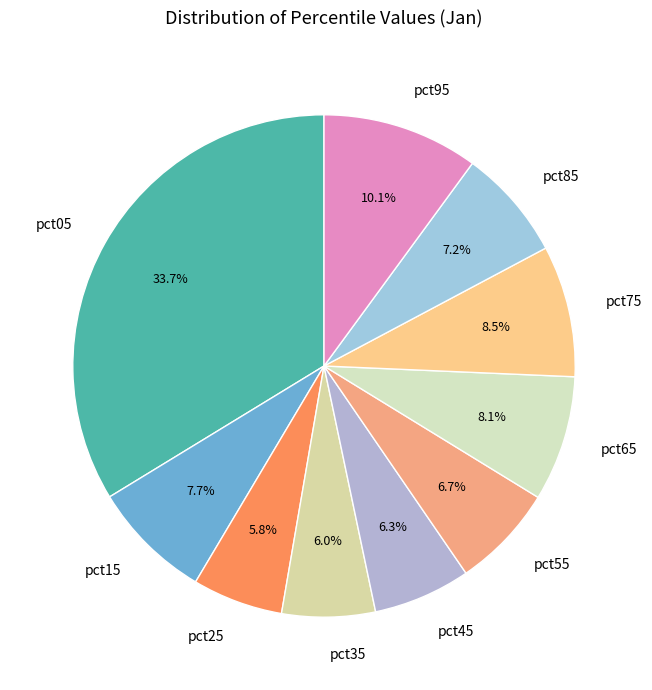

To the nearest percent, what percentage of the pie is pct15?

8%